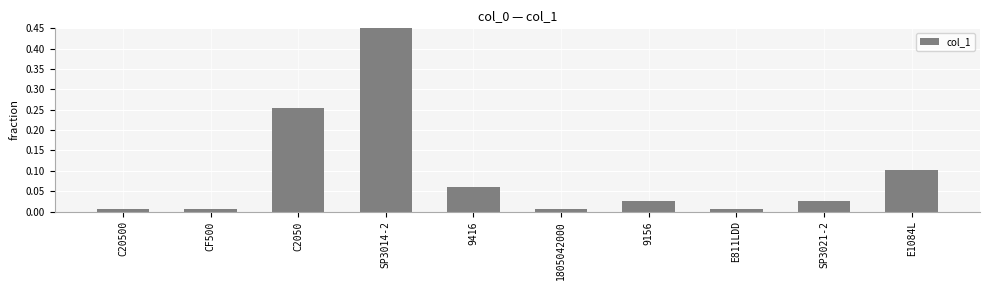

List the labels in order of value, smallest first.

C20500, CF500, 1805042000, E811LDD, 9156, SP3021-2, 9416, E1084L, C2050, SP3014-2